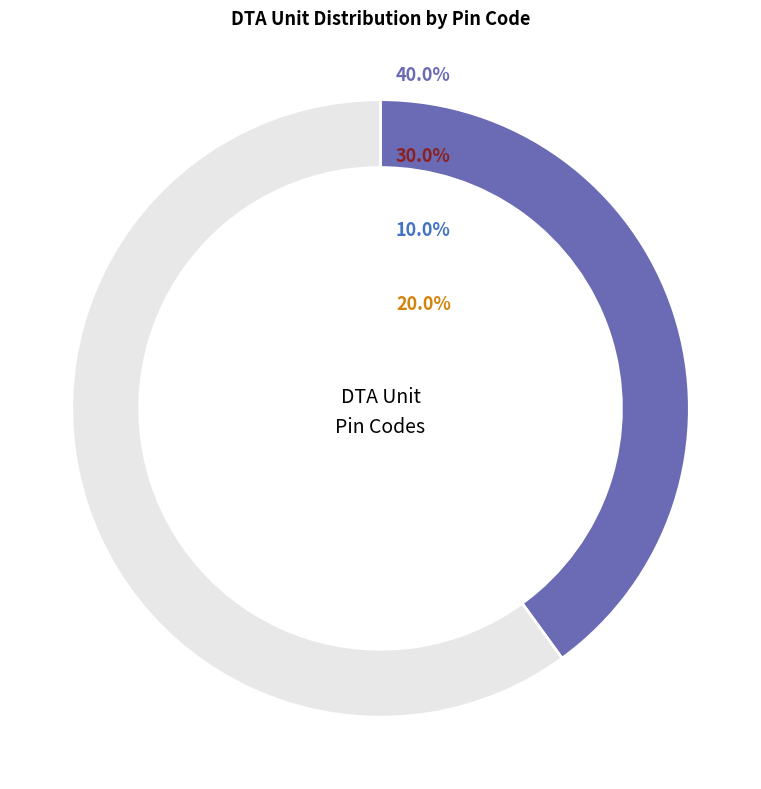

Is there any slice that represents more than half of the pie?

No